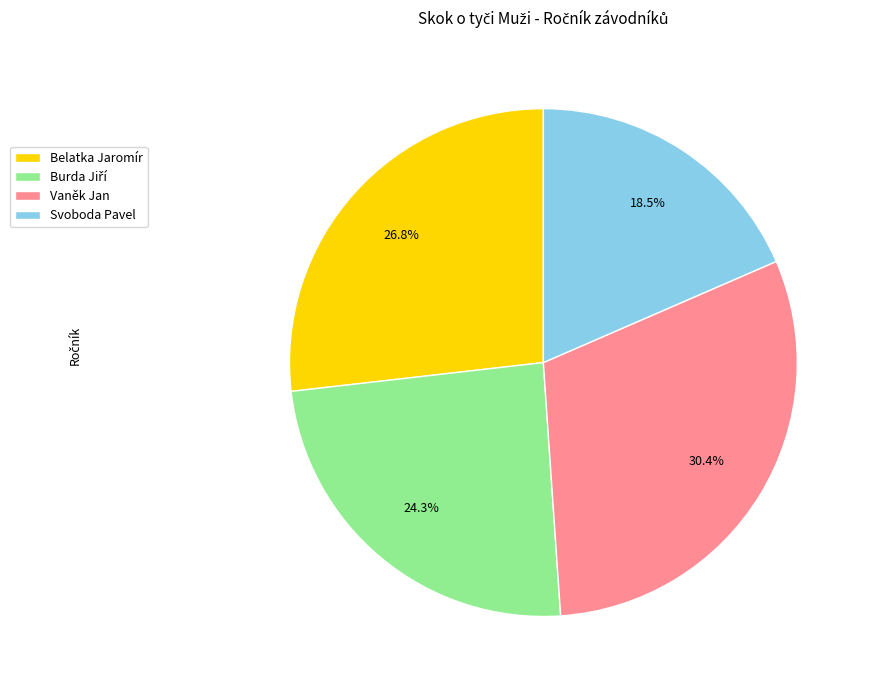

How many segments does this pie chart have?

4